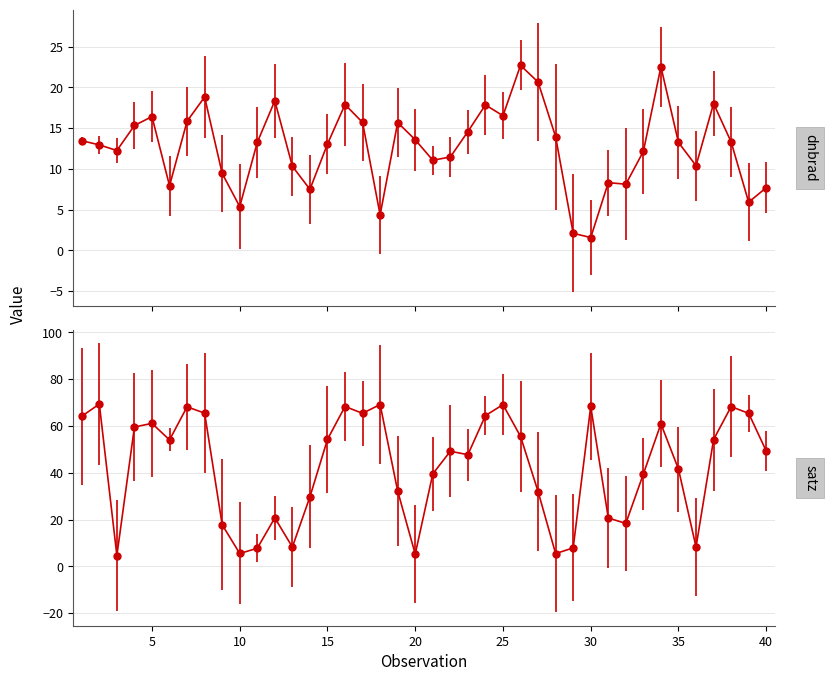

At which category is the sum across all series the highest?

16